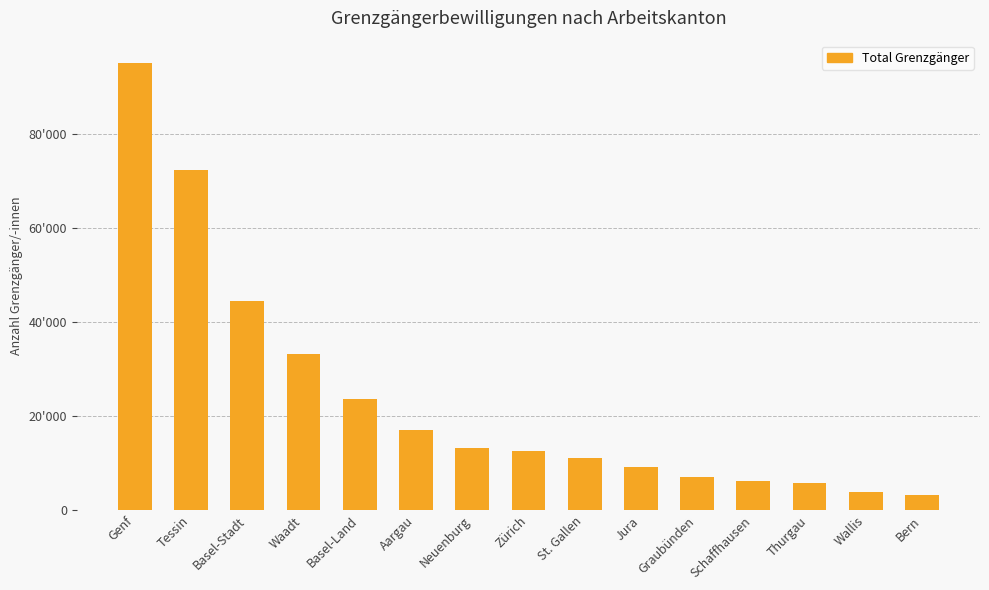

Which category has the highest value across all series?

Genf